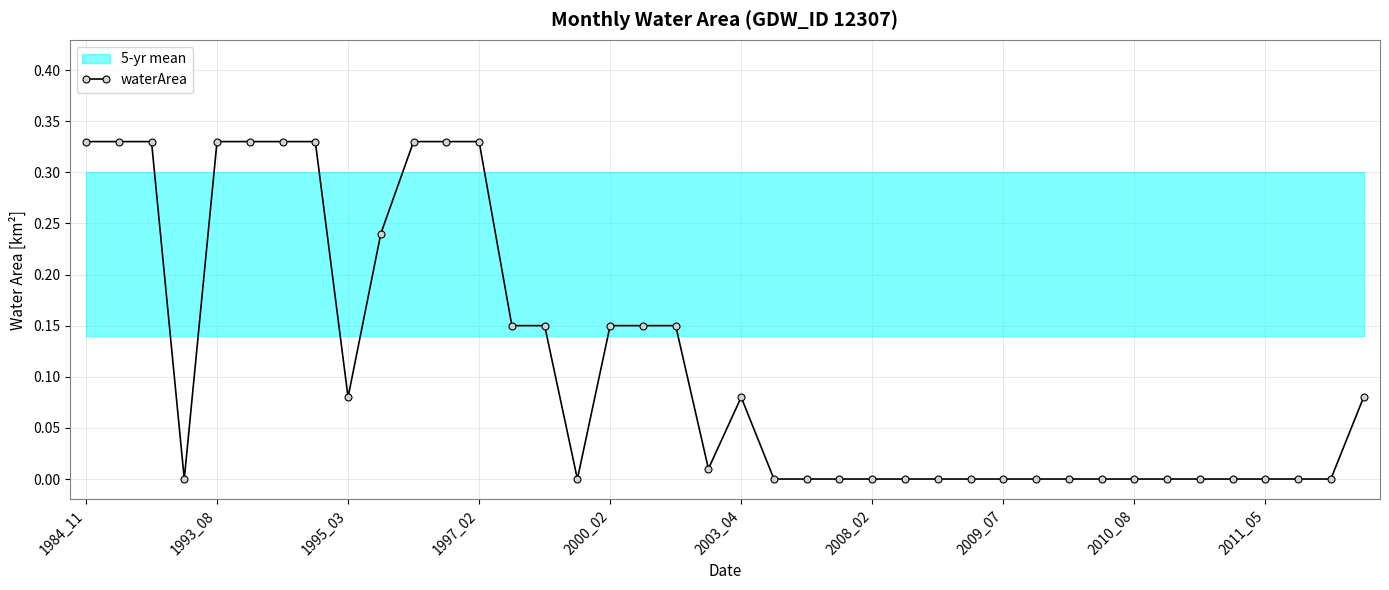

The value of waterArea at 2008_02 is 0.0. True or false?

True